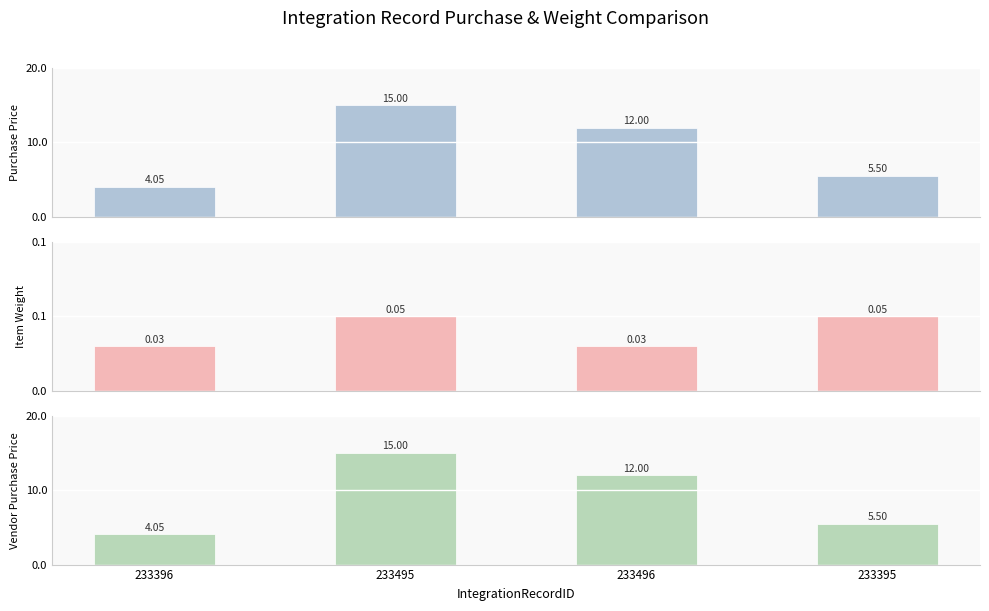

Are the bars grouped side by side (vs. stacked)?

Yes